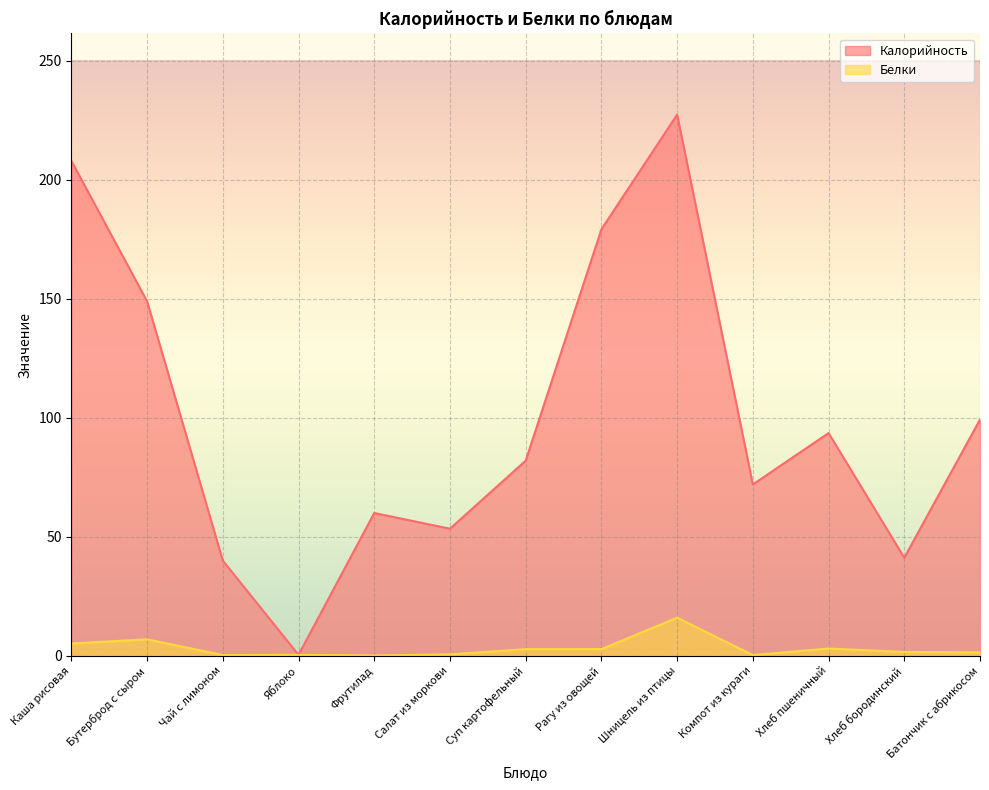

True or false: Белки and Калорийность cross at least once.

False